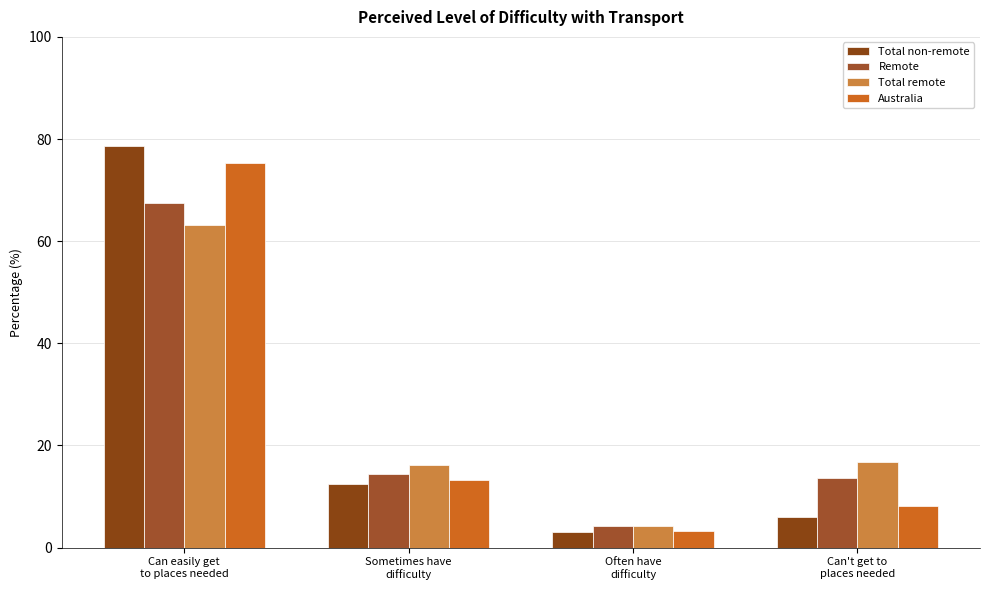

How many bars are there in each group?

4